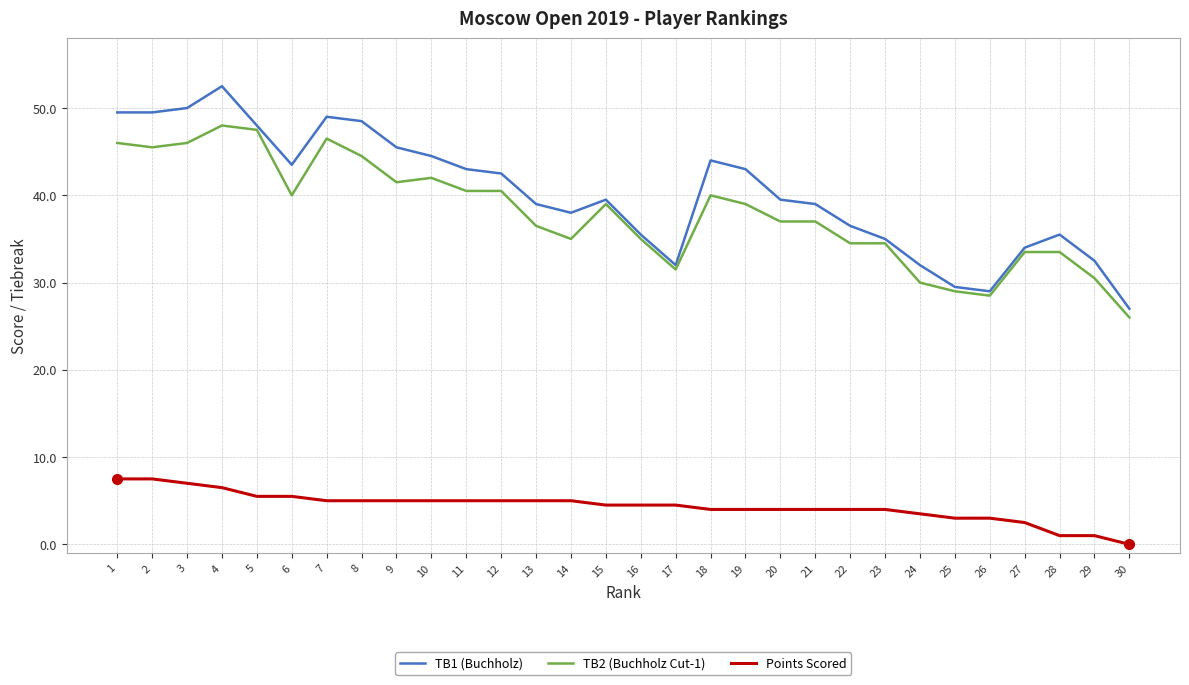

Rank the series by their maximum value, from lowest to highest.

Points Scored, TB2 (Buchholz Cut-1), TB1 (Buchholz)